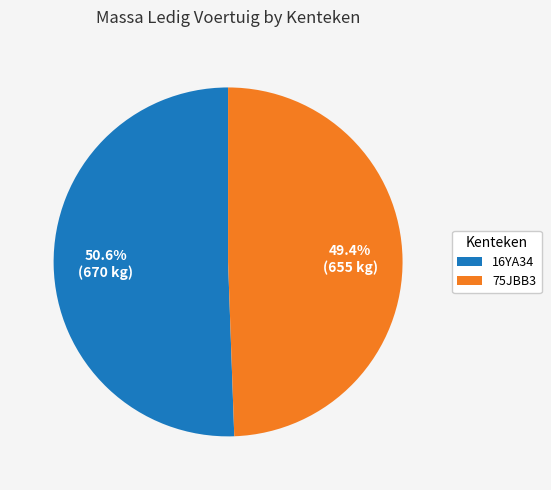

What is the largest slice in the pie chart?

16YA34